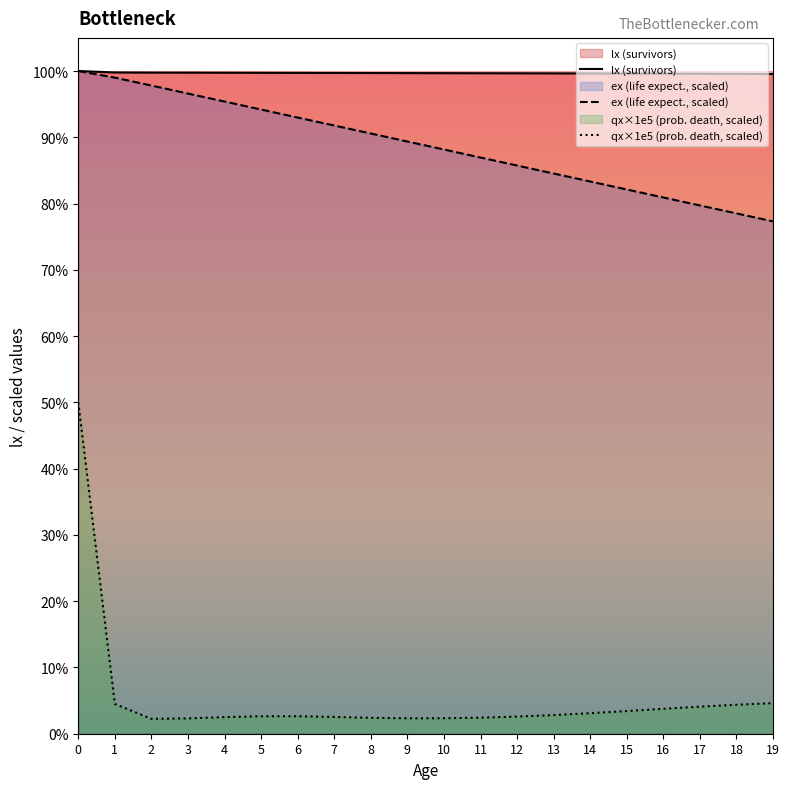

True or false: qx×1e5 (prob. death, scaled) has a value of 3496.4 at 3.

False